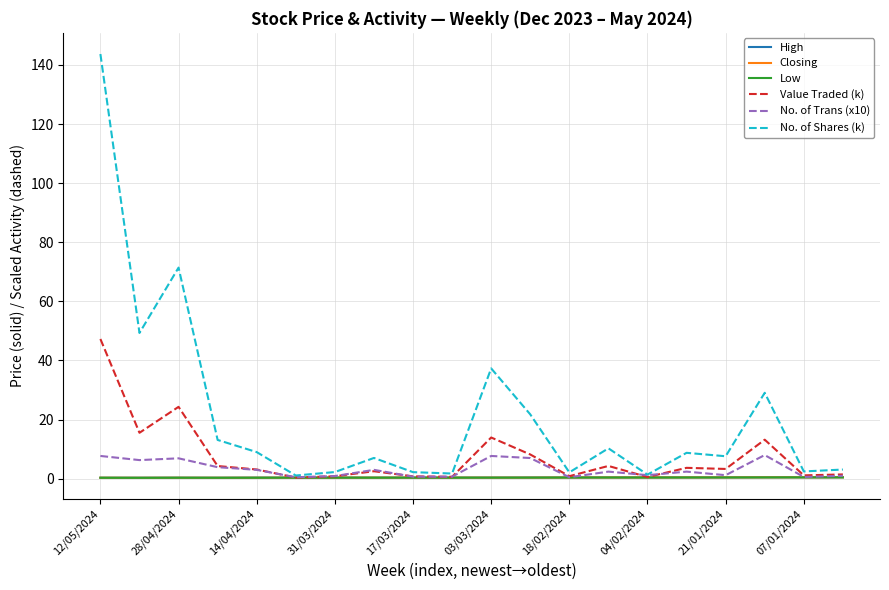

What is the maximum value shown in the chart?

143.7